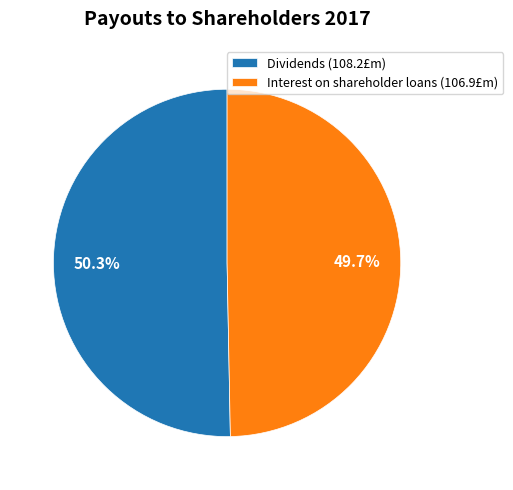

Count the number of slices in the pie.

2